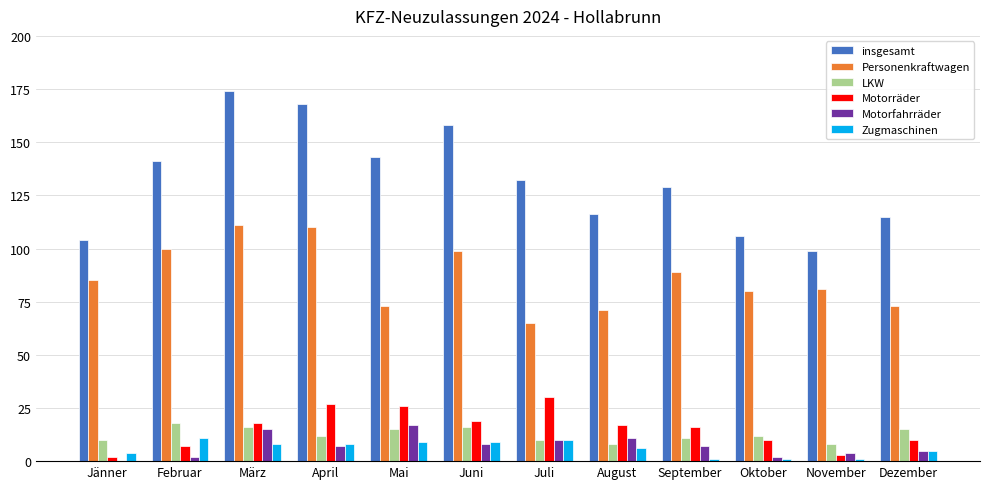

What is the average value of the Personenkraftwagen series?

86